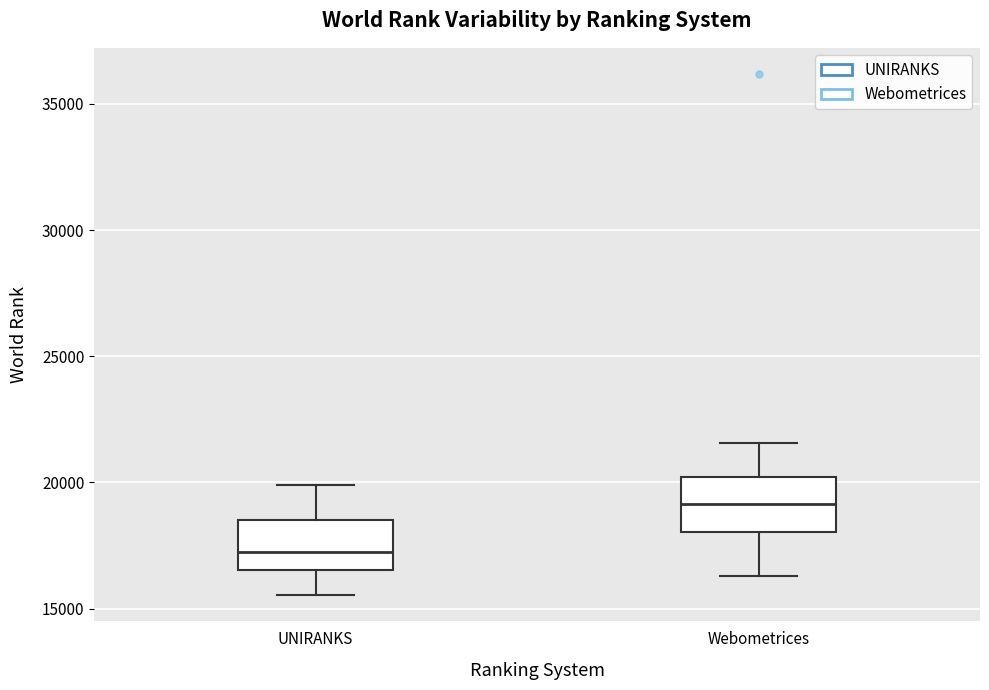

Reading left to right, read every box against the y-axis: the position of its median line, the range the box covers, and the ends of its whiskers. The values are not printed on the chart, so give them approximately, as read against the axis.

UNIRANKS: median 17000, box 16500 to 18500, whiskers 15500 to 20000
Webometrices: median 19000, box 18000 to 20000, whiskers 16500 to 21500